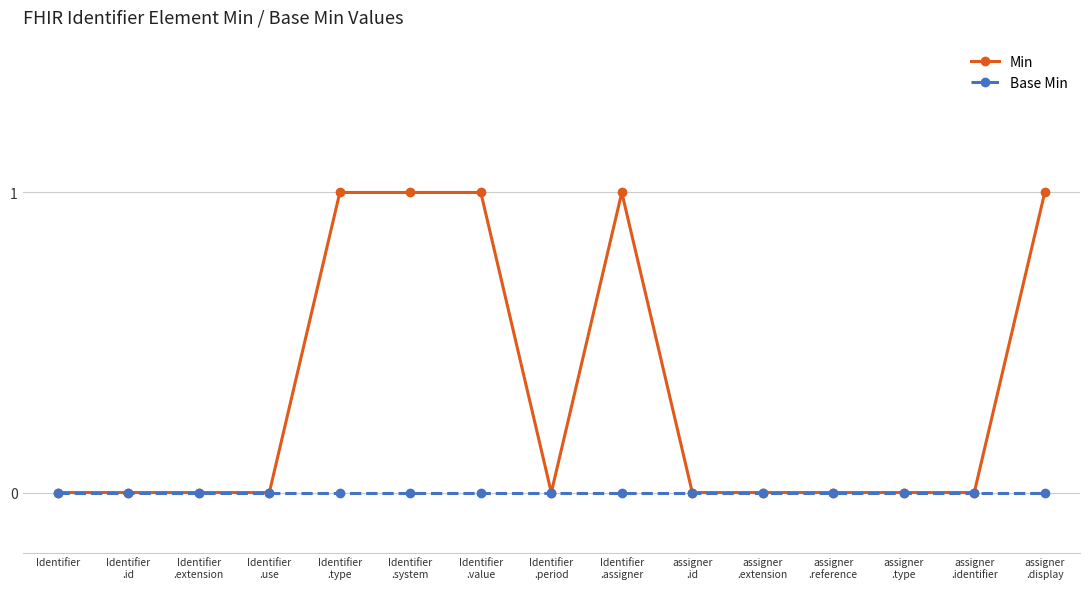

Which series has the largest total across all categories?

Min